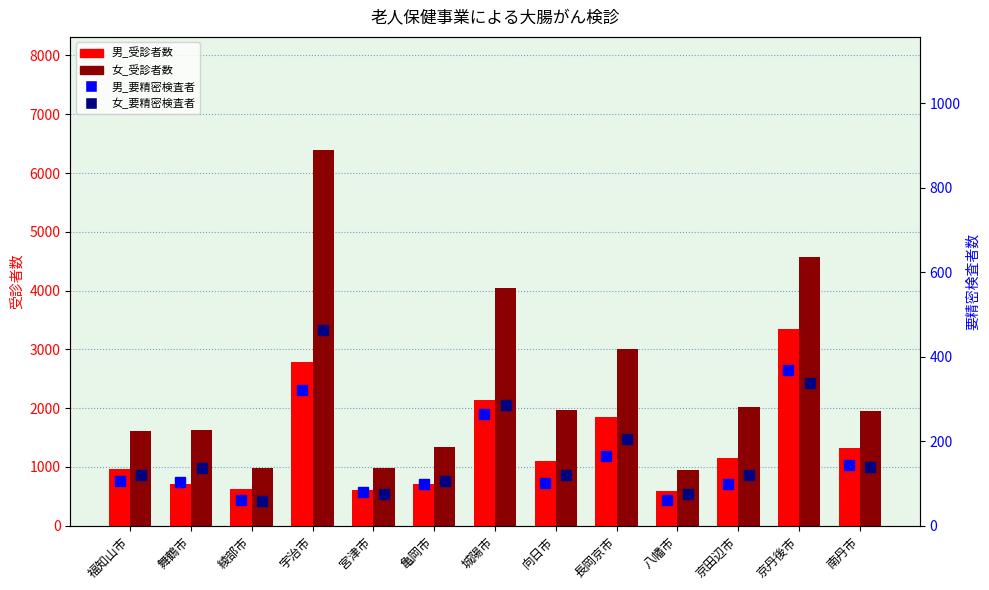

Which label corresponds to the largest value in the chart?

宇治市